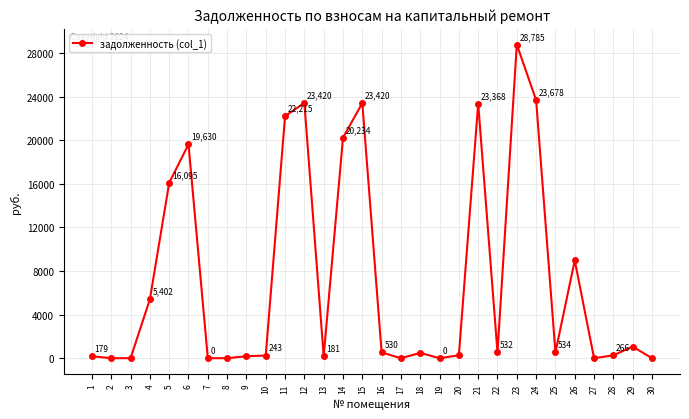

What is the difference between the values at 25 and 19?

533.5